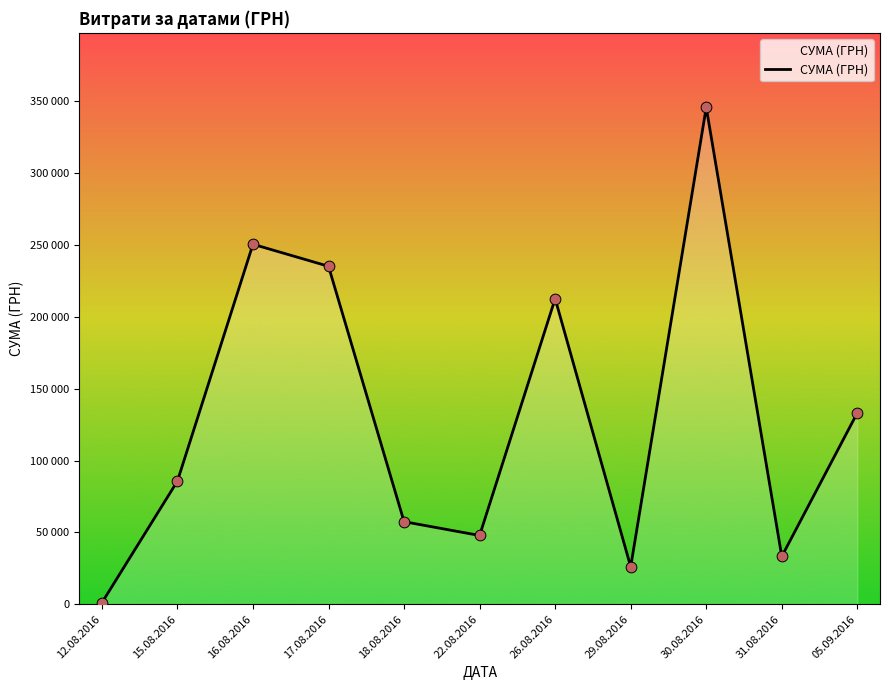

What is the ratio of the value at 31.08.2016 to the value at 12.08.2016?

33.3